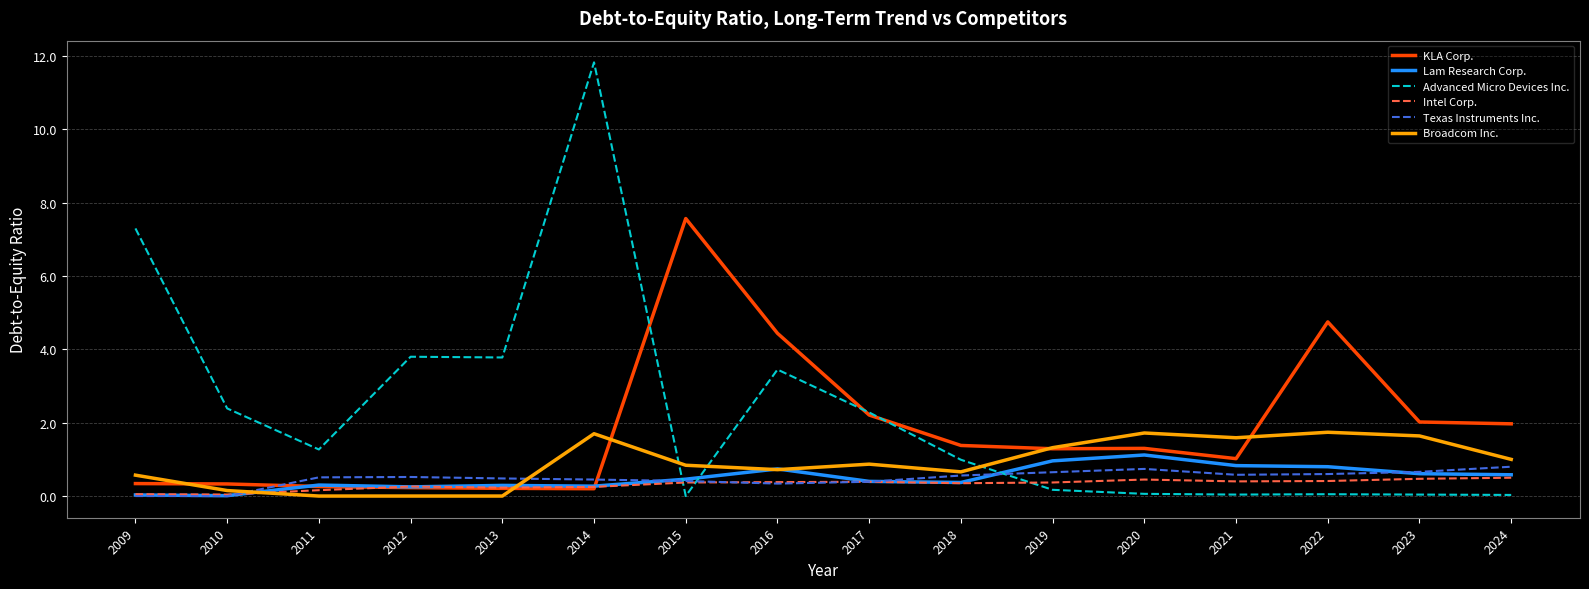

What is the average value of the KLA Corp. series?

1.8